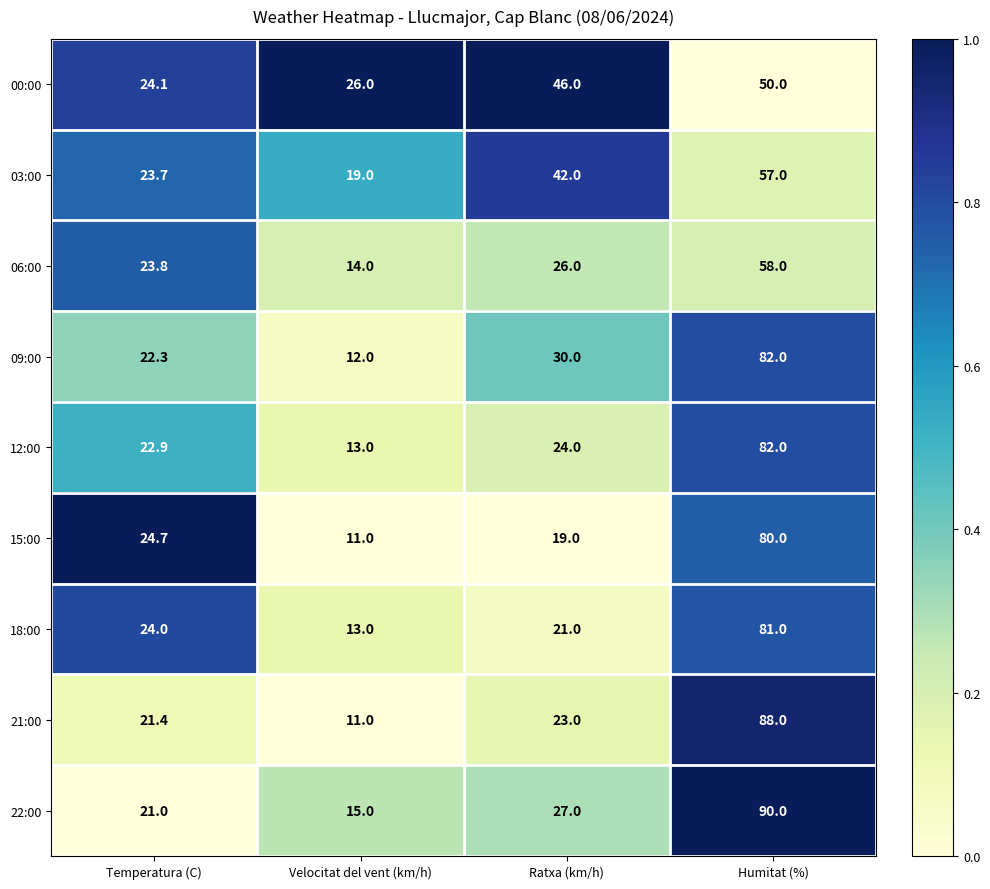

At which category does the chart reach its peak across all series?

Humitat (%)